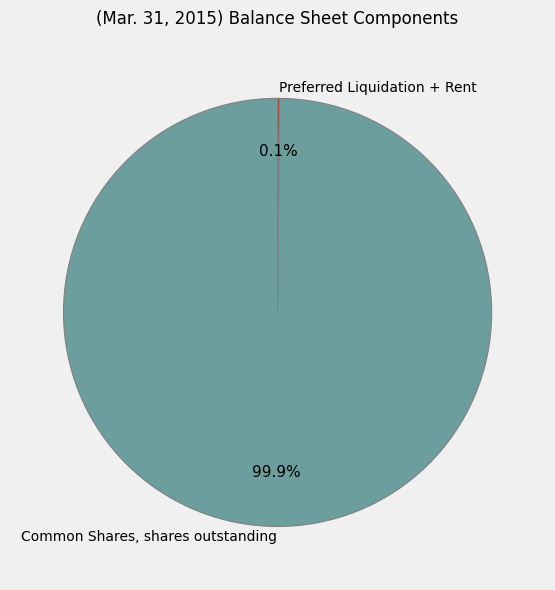

What is the largest slice in the pie chart?

Common Shares, shares outstanding